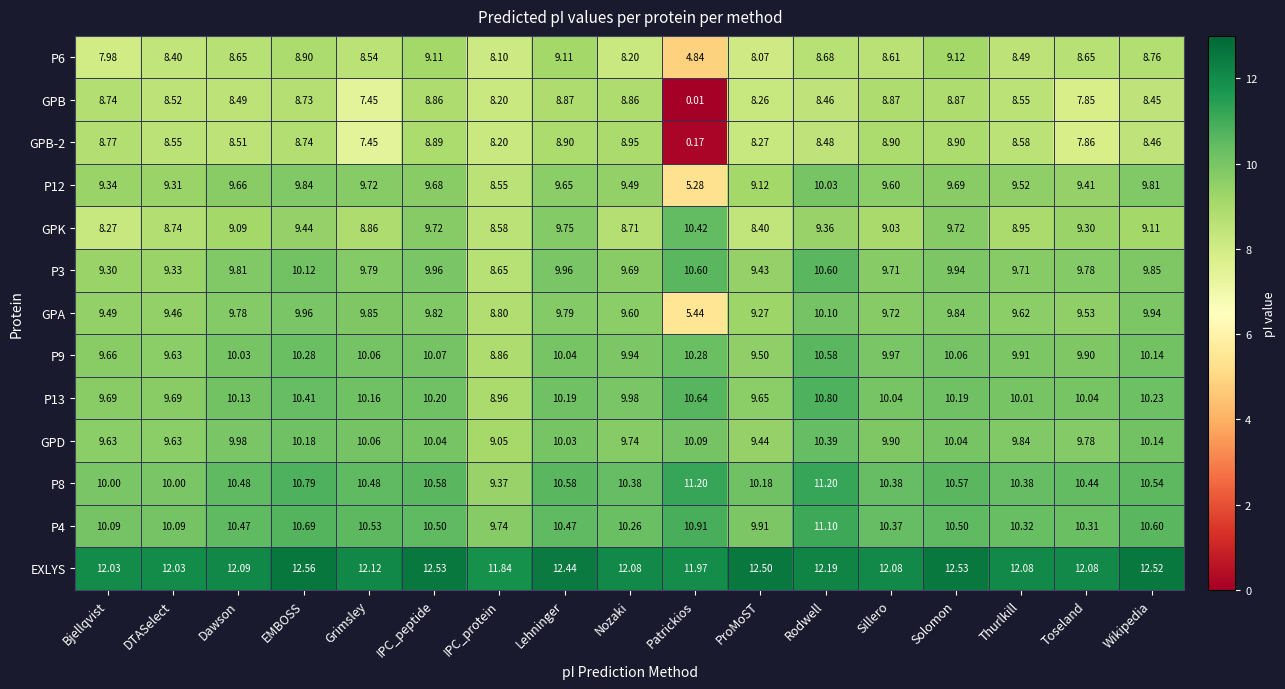

What is the difference between the highest and lowest values at Rodwell?

3.7